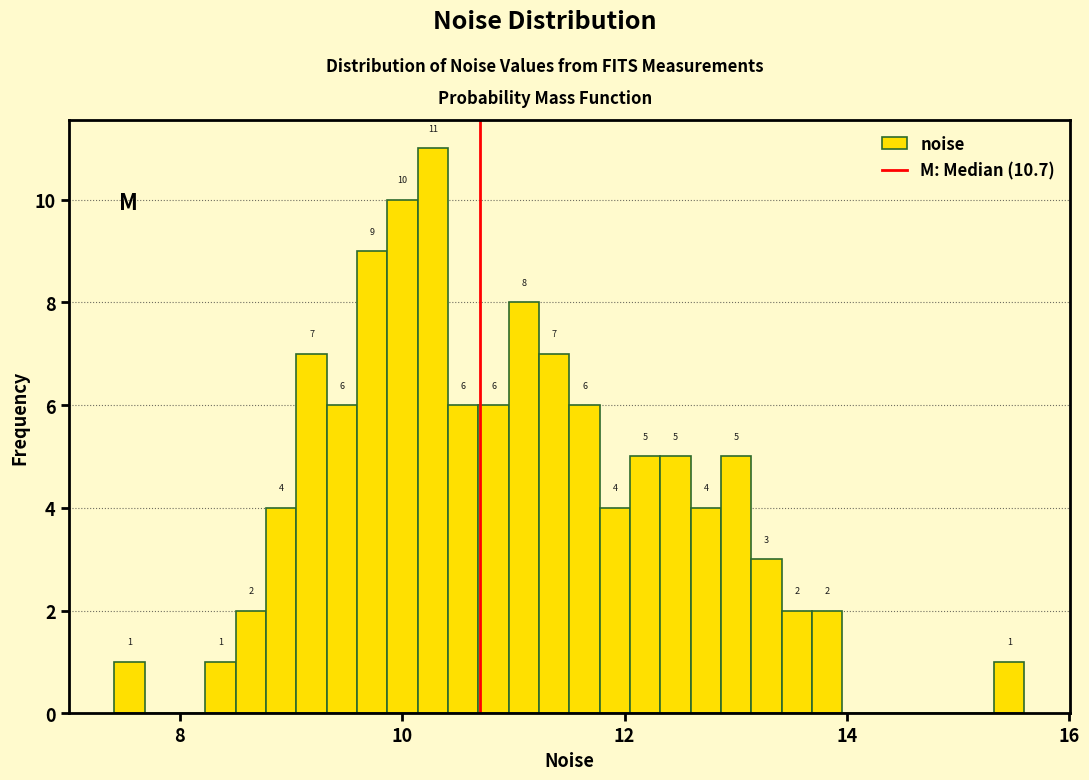

Around what value on the x-axis is the tallest bar? Give the approximate position of its centre, as read against the axis.

10.2